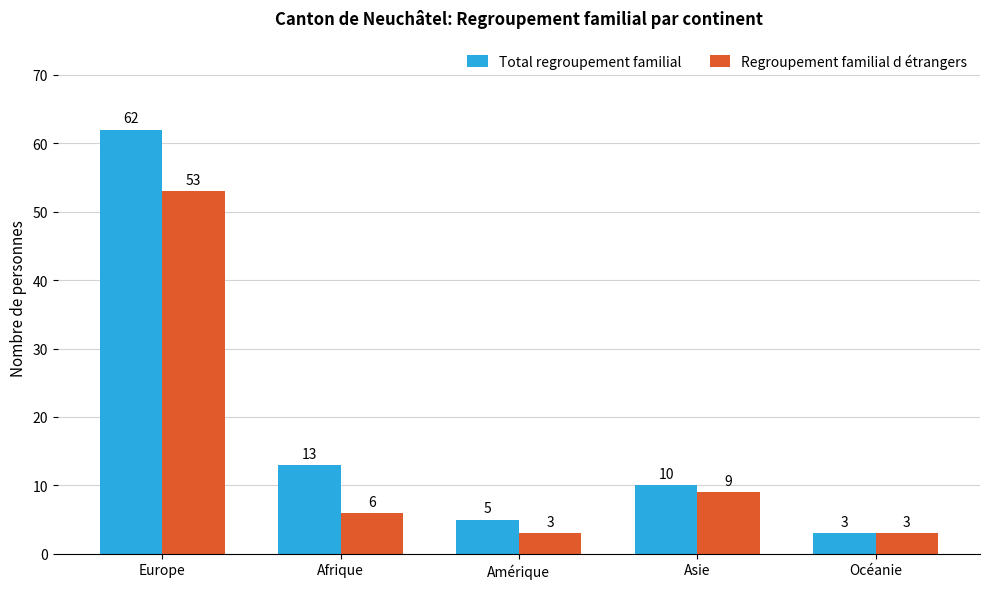

How many series are shown in this chart?

2